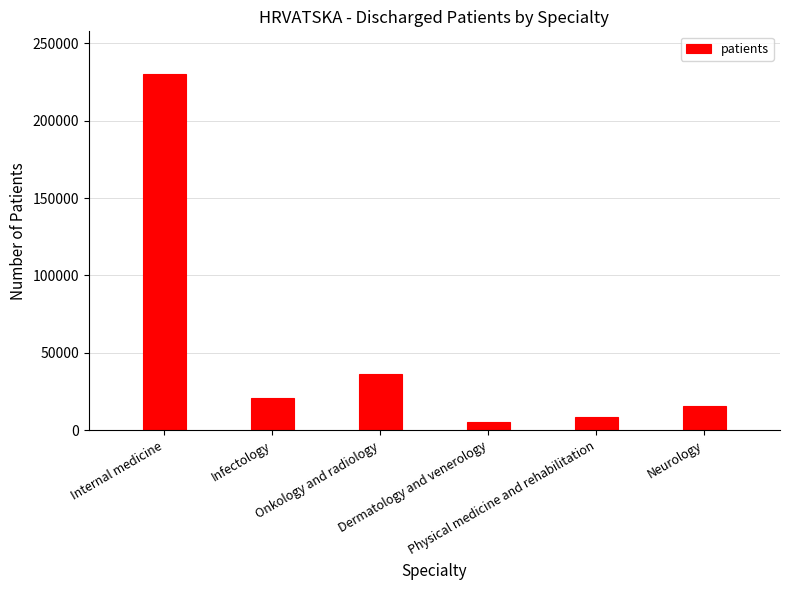

What is the ratio of the value at Onkology and radiology to the value at Infectology?

1.8